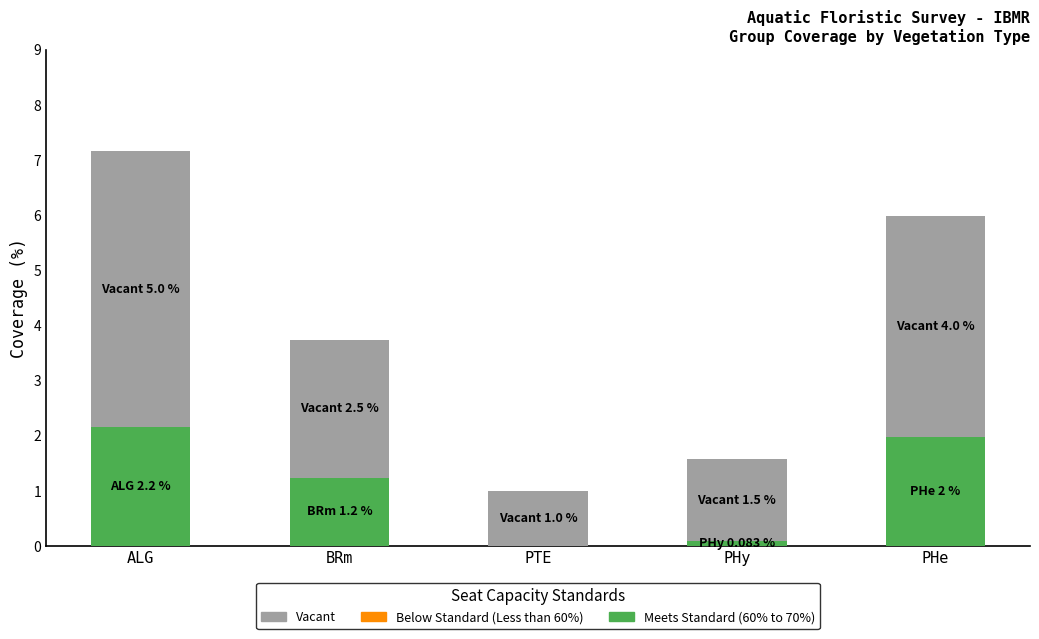

Is it true that Meets Standard (60% to 70%) equals 1.2 at BRm?

True